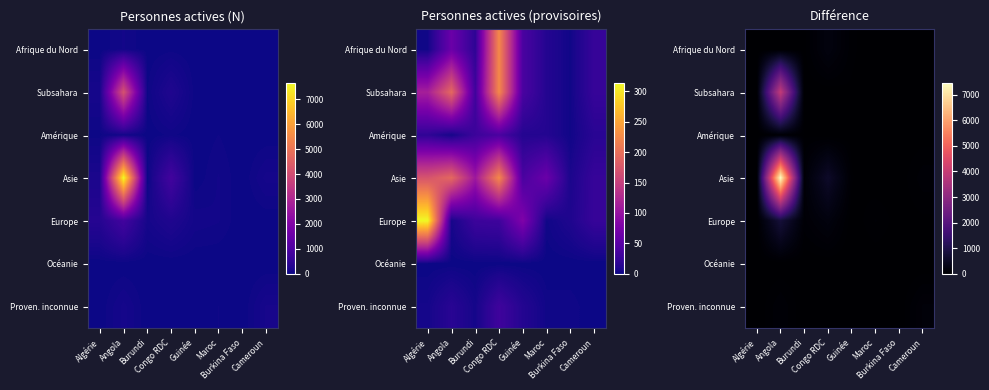

Rank the series by their maximum value, from highest to lowest.

Asie, Subsahara, Europe, Afrique du Nord, Proven. inconnue, Amérique, Océanie